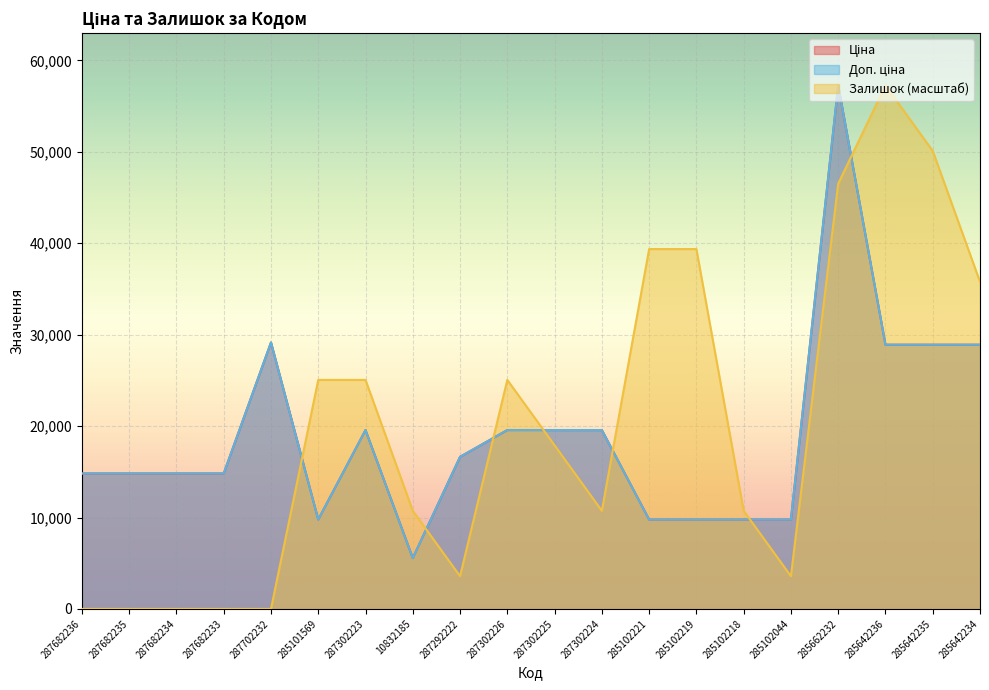

Which series ends up on top after the final intersection of Залишок and Доп. ціна?

Залишок